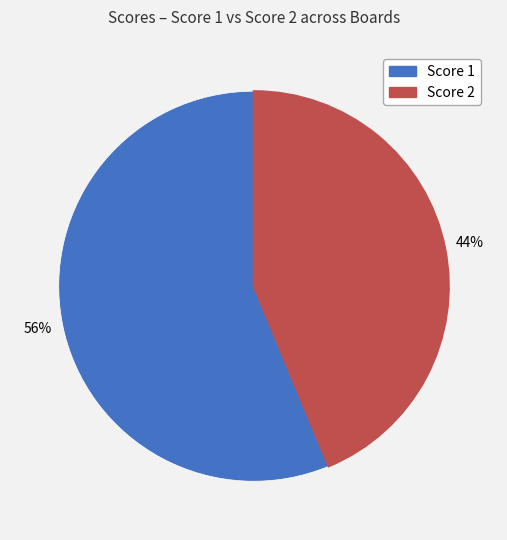

To the nearest percent, what is the average slice percentage?

50%